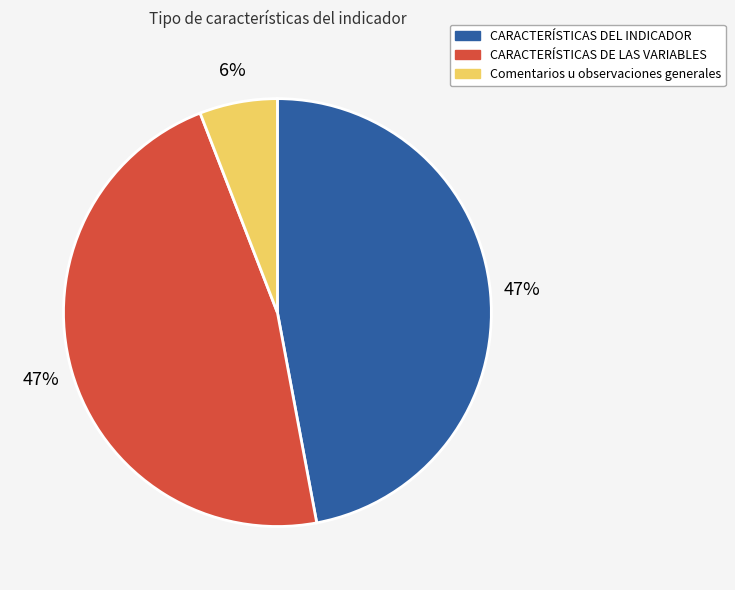

To the nearest percent, what is the difference between the Comentarios u observaciones generales and CARACTERÍSTICAS DE LAS VARIABLES slice percentages?

41%